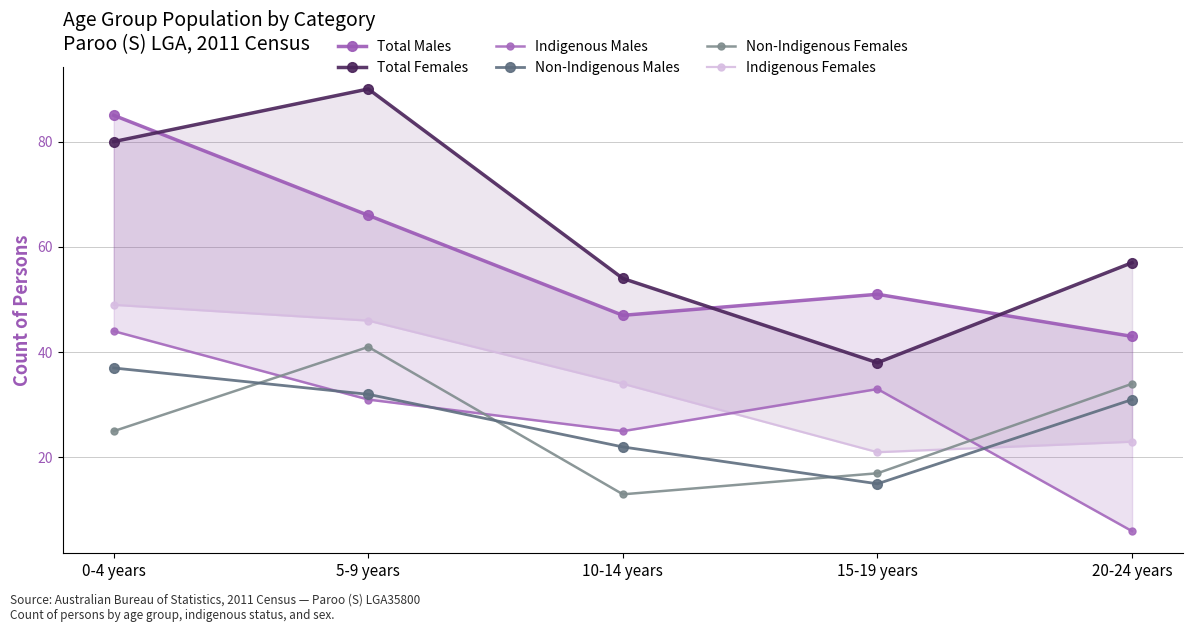

At which category does Total Males reach its first local valley?

10-14 years